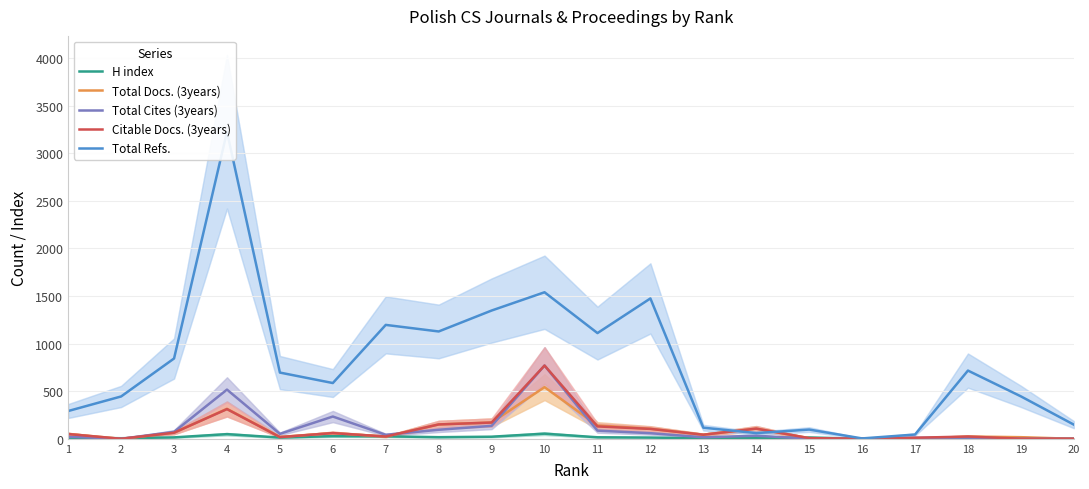

The value of Total Cites (3years) at 6 is 325. True or false?

False